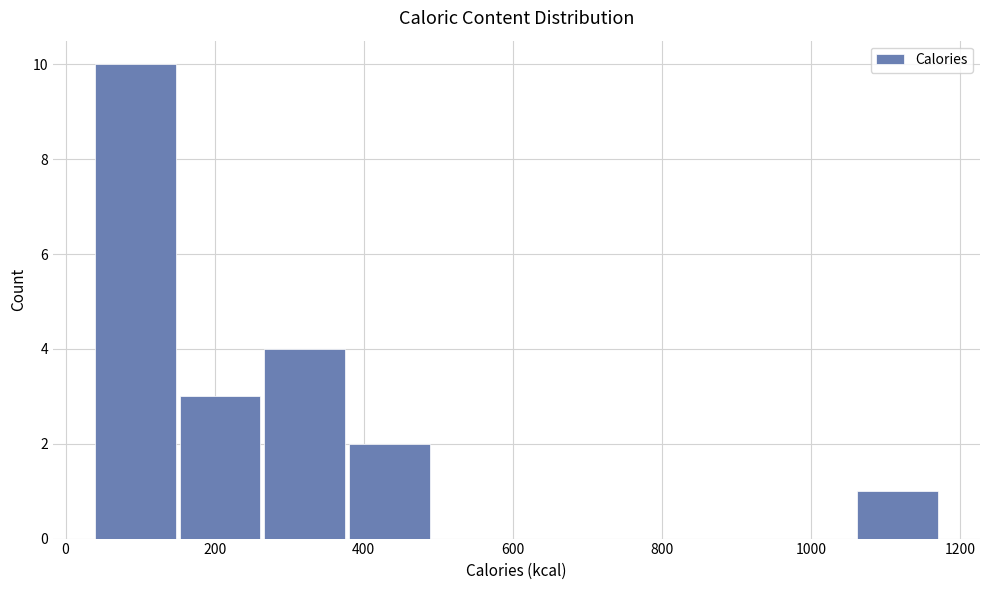

Reading left to right, list every bar in this chart as the range it spans on the x-axis followed by its height. Neither the bar edges nor the heights are printed on the chart, so give them approximately, as read against the axes.

40 to 160: 10
160 to 260: 3
260 to 380: 4
380 to 500: 2
500 to 600: 0
600 to 720: 0
720 to 840: 0
840 to 940: 0
940 to 1060: 0
1060 to 1180: 1